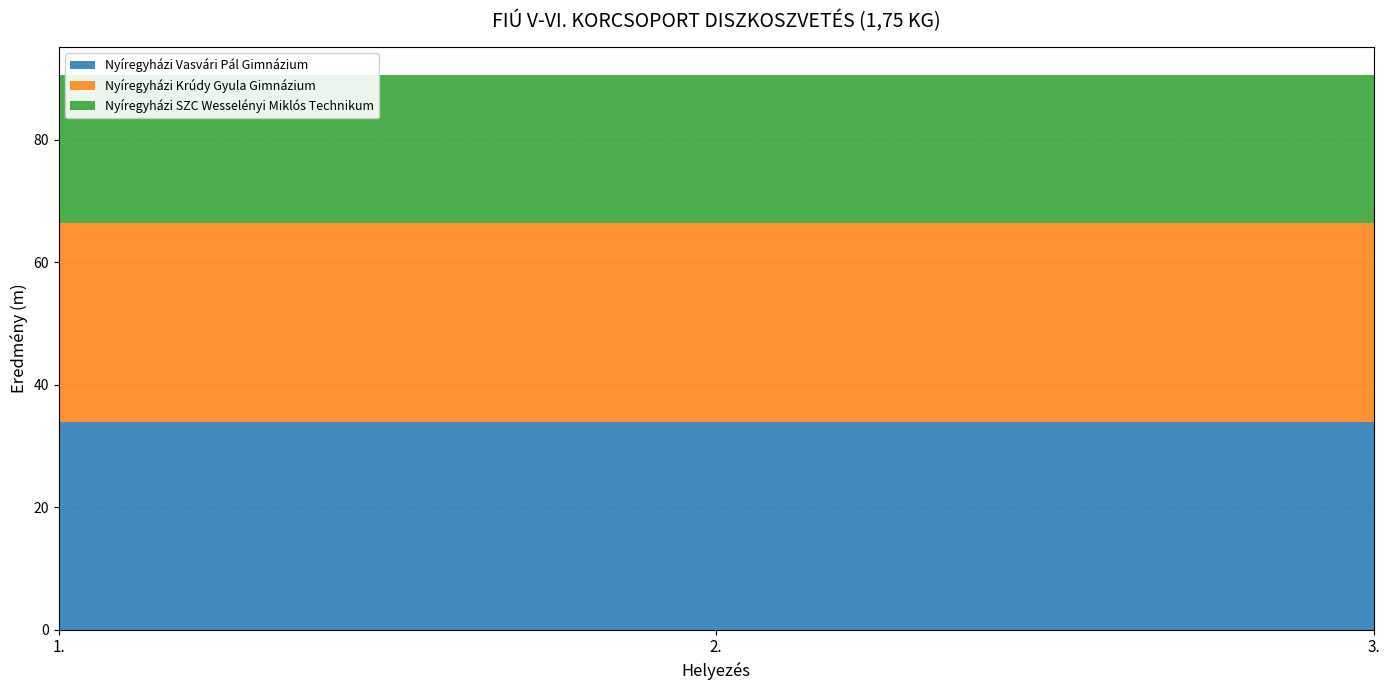

Reading right to left, extract all data points from this chart.

Nyíregyházi Vasvári Pál Gimnázium: 3.=33.9	2.=33.9	1.=33.9
Nyíregyházi Krúdy Gyula Gimnázium: 3.=32.5	2.=32.5	1.=32.5
Nyíregyházi SZC Wesselényi Miklós Technikum: 3.=24.2	2.=24.2	1.=24.2